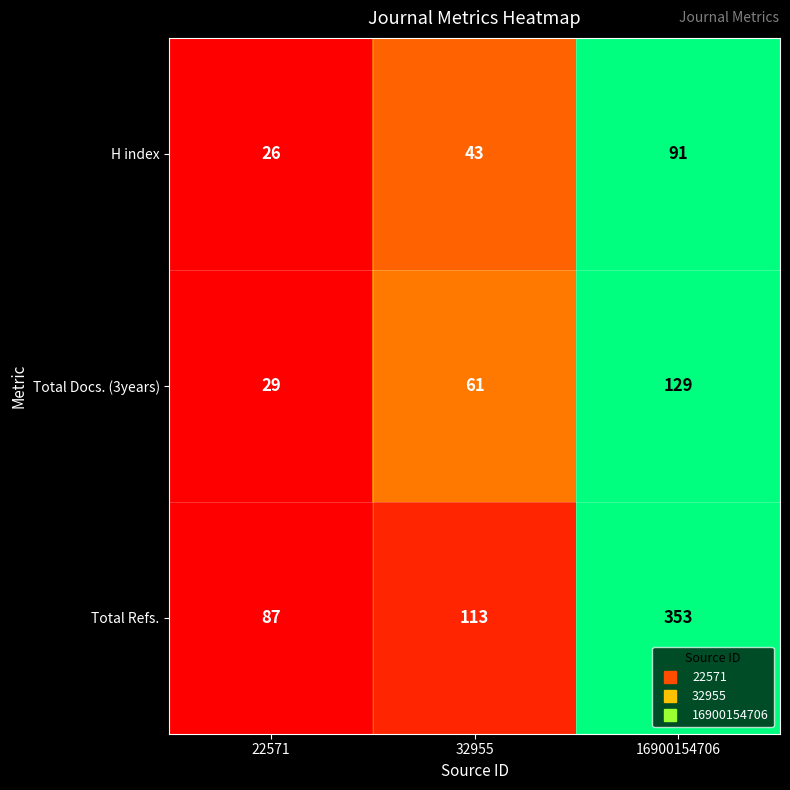

What is the difference between the second highest and minimum values in the Total Docs. (3years) series?

32